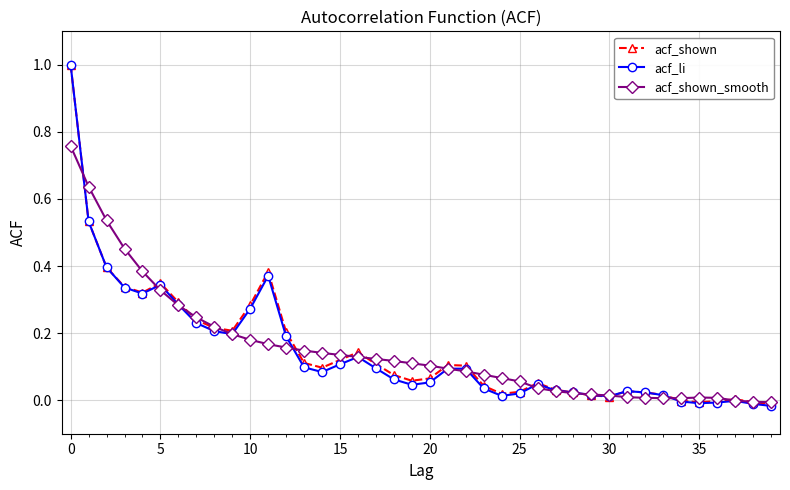

What is the greatest value displayed?

1.0